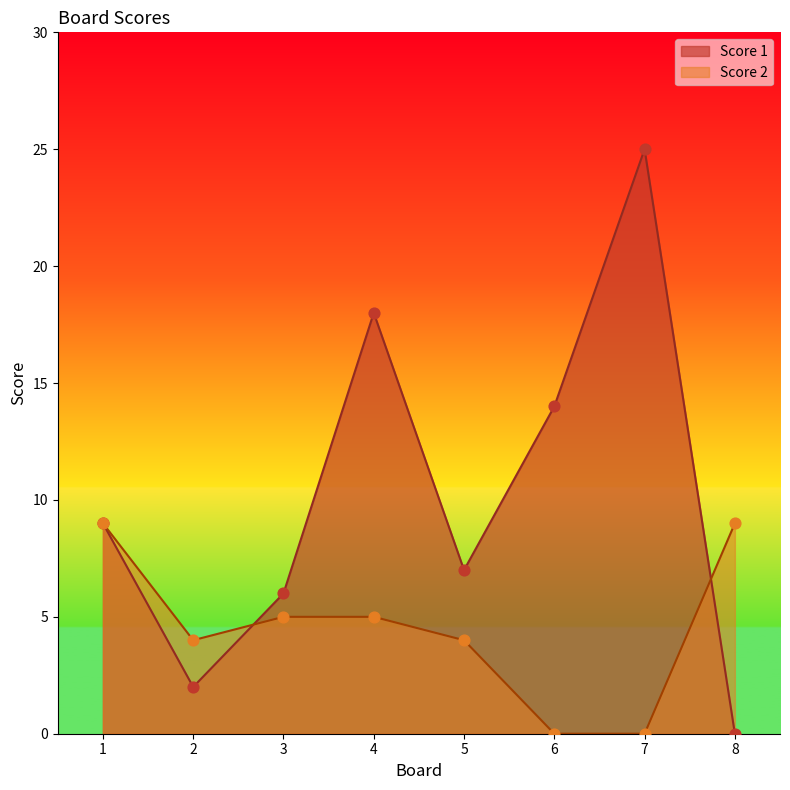

At which category is the sum across all series the highest?

7